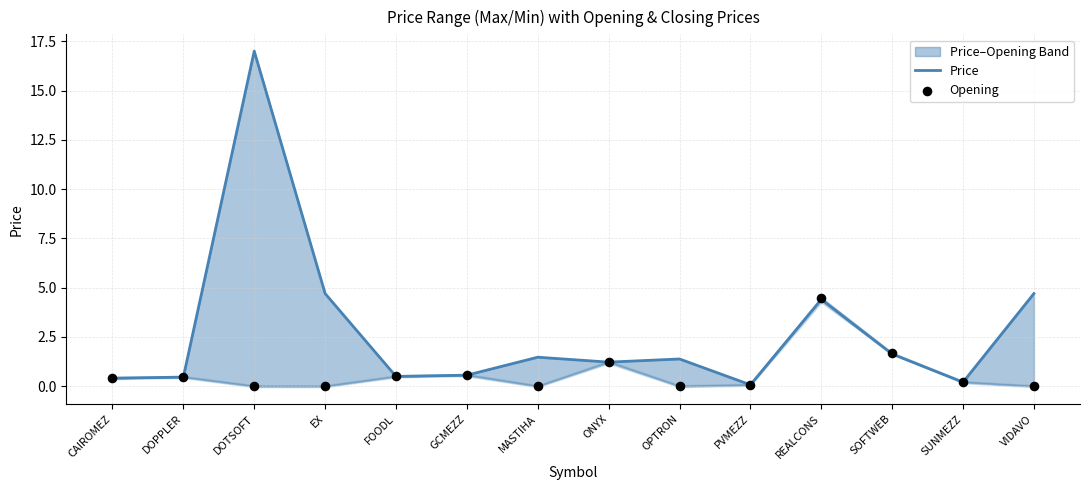

Which series reaches the minimum Y coordinate?

Opening